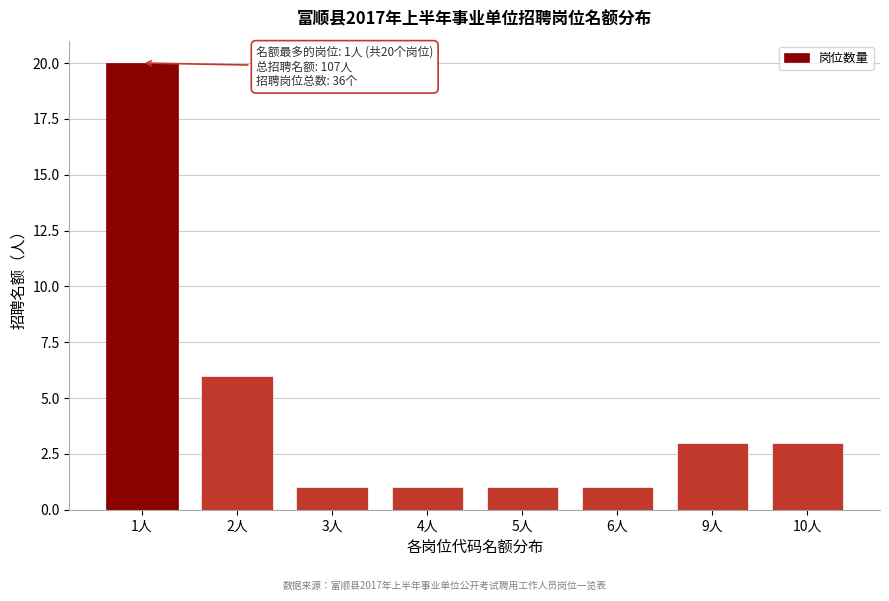

Reading left to right, list all the values displayed in this chart.

1人=20	2人=6	3人=1	4人=1	5人=1	6人=1	9人=3	10人=3